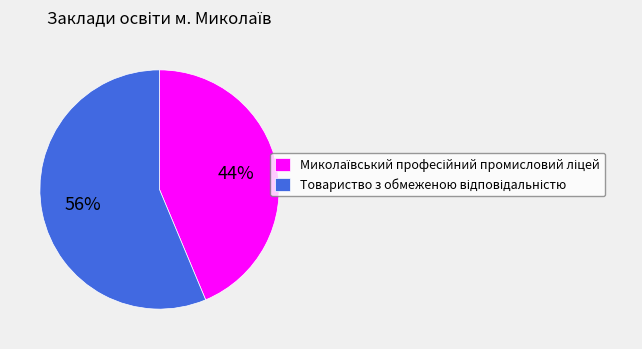

To the nearest percent, what is the average slice percentage?

50%